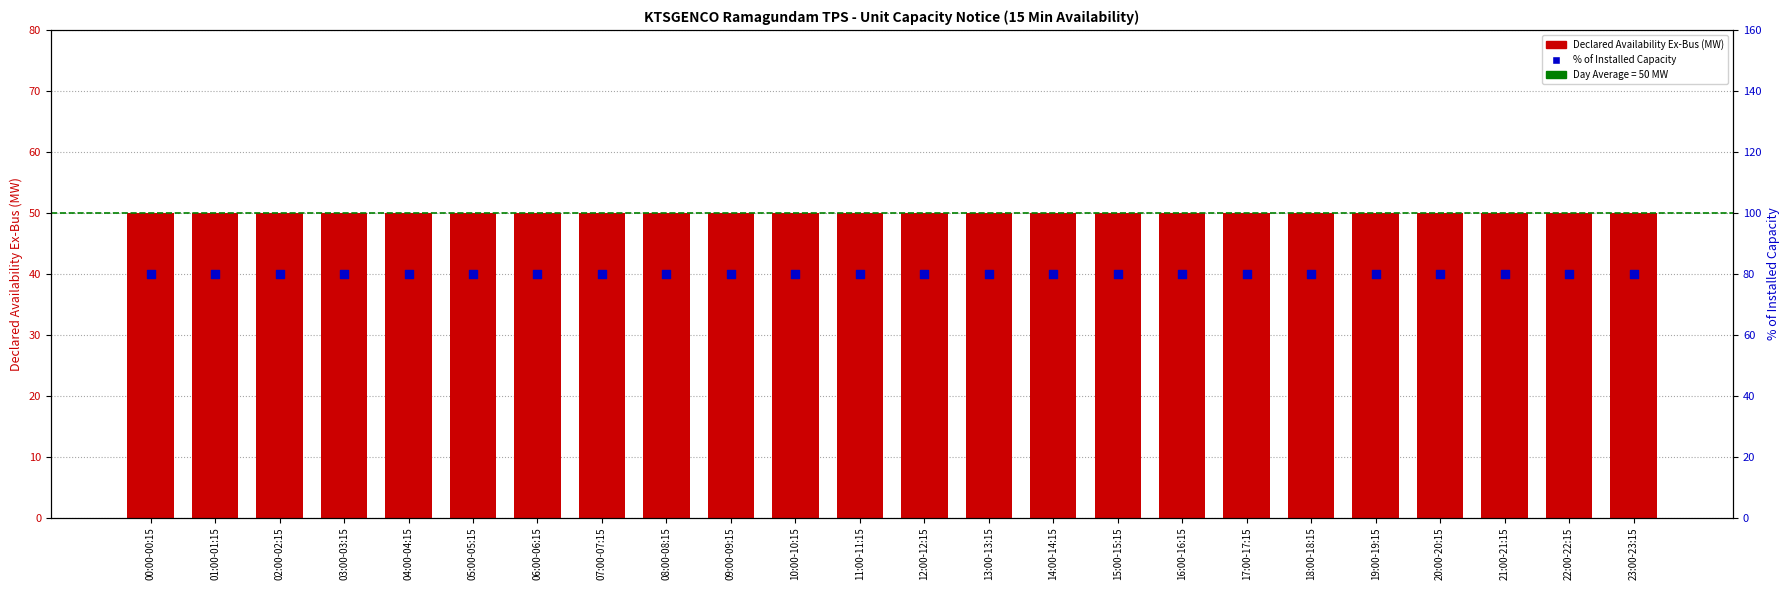

Which series has the largest total across all categories?

% of Installed Capacity